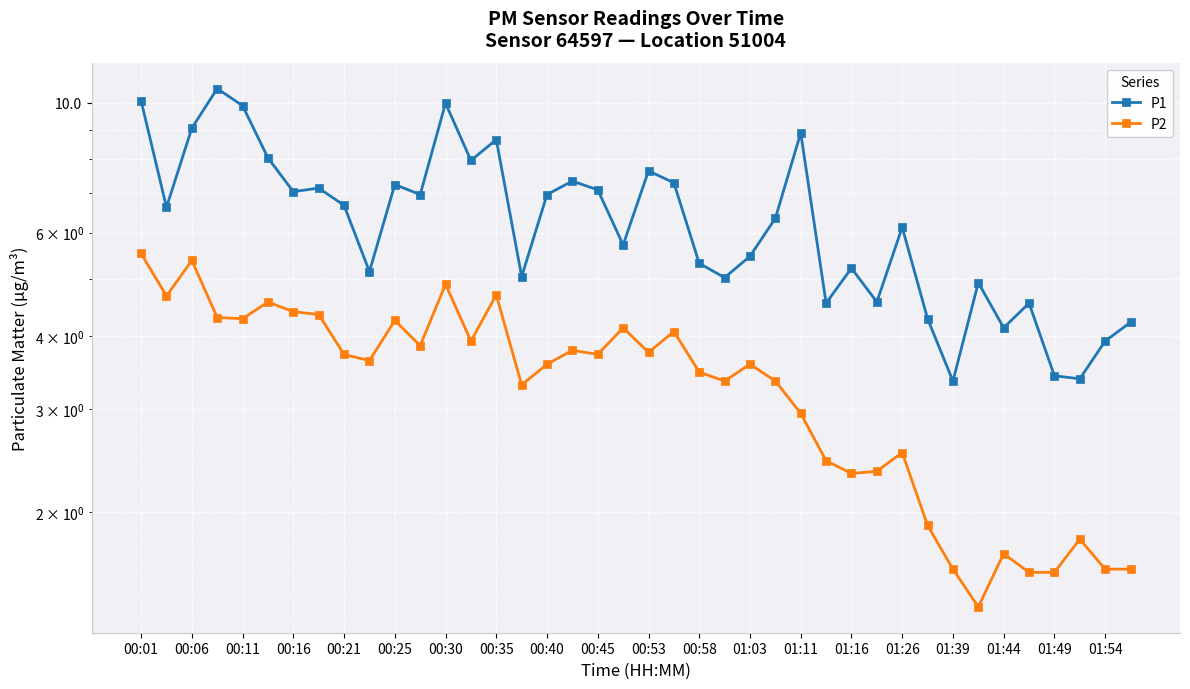

How many categories are shown in the chart?

40